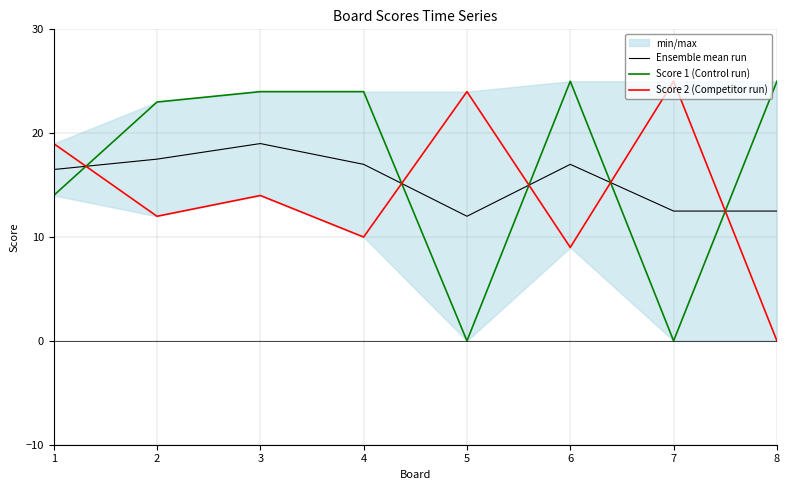

Reading left to right, extract all data points from this chart.

Ensemble mean run: 16.5	17.5	19.0	17.0	12.0	17.0	12.5	12.5
Score 1 (Control run): 14.0	23.0	24.0	24.0	0.0	25.0	0.0	25.0
Score 2 (Competitor run): 19.0	12.0	14.0	10.0	24.0	9.0	25.0	0.0